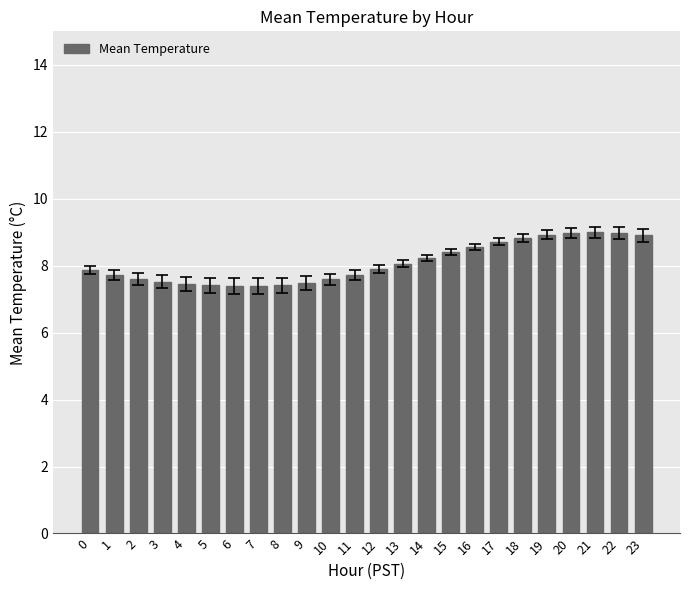

Does the chart contain stacked bars?

No